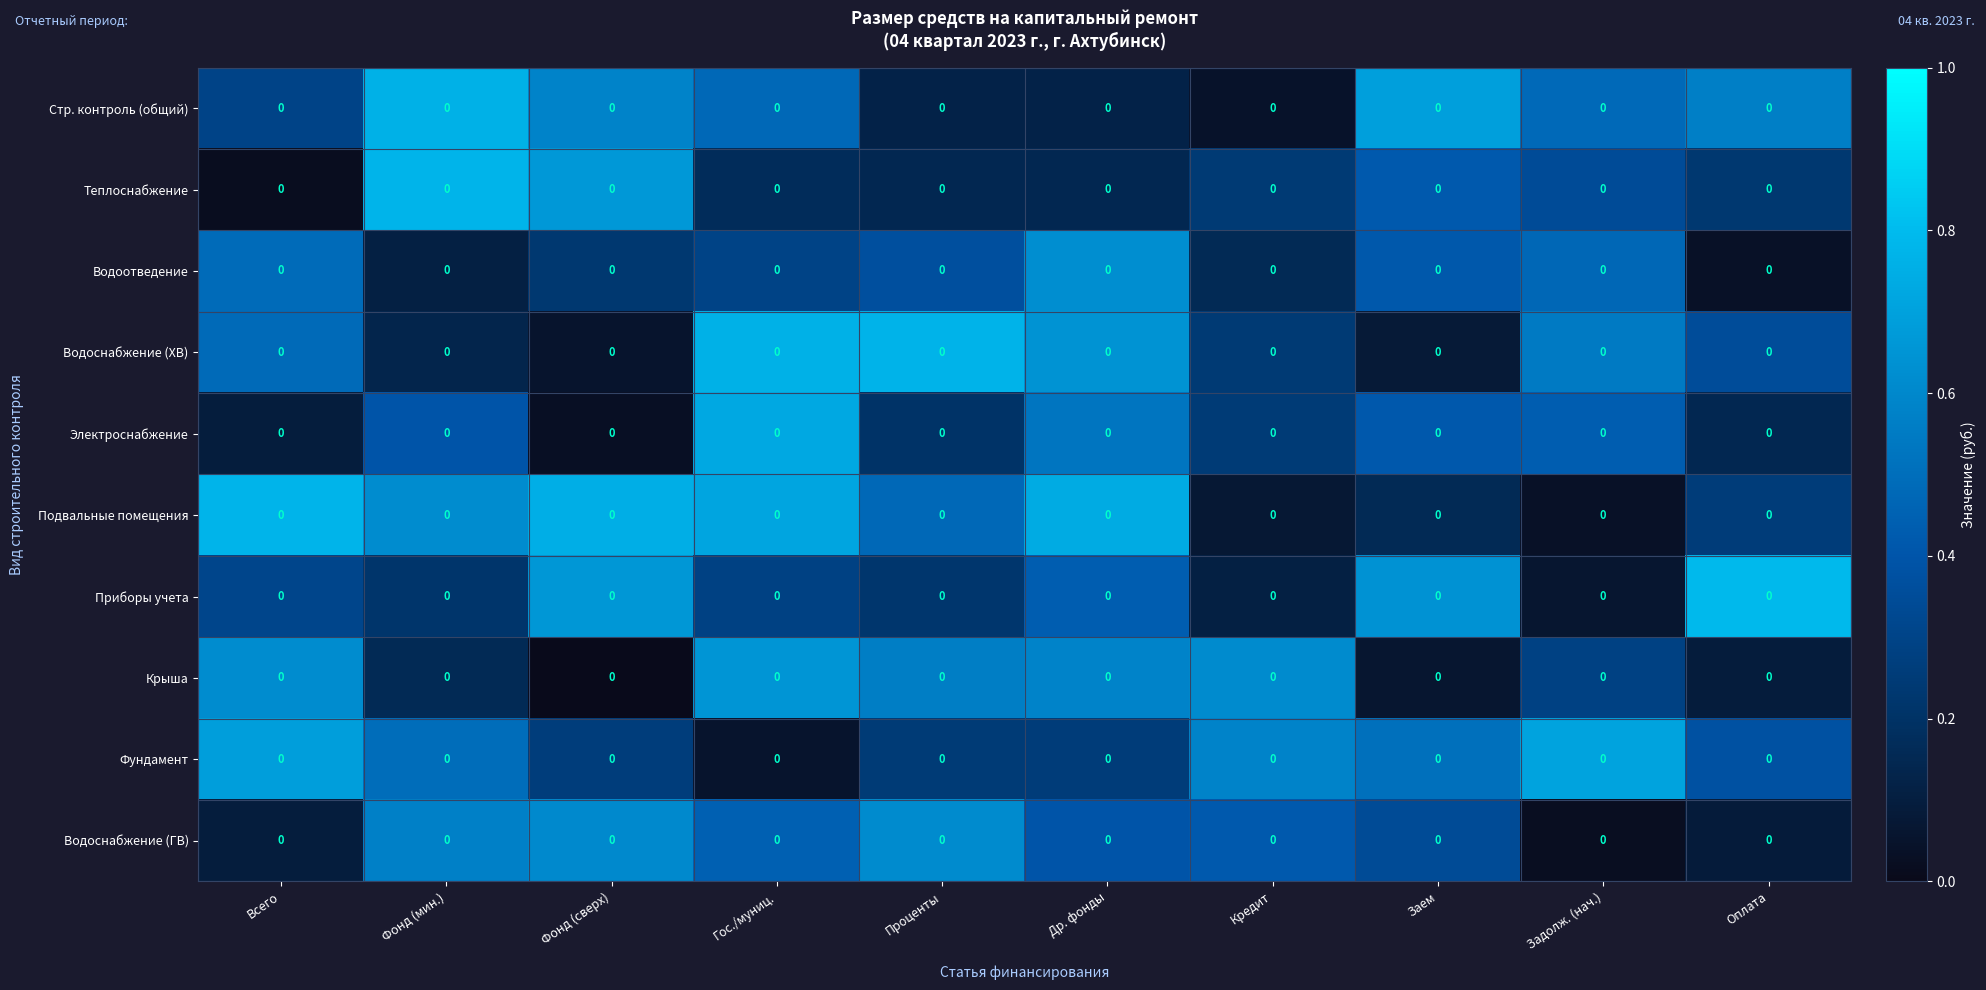

What is the total value across all series at Др. фонды?

4.5